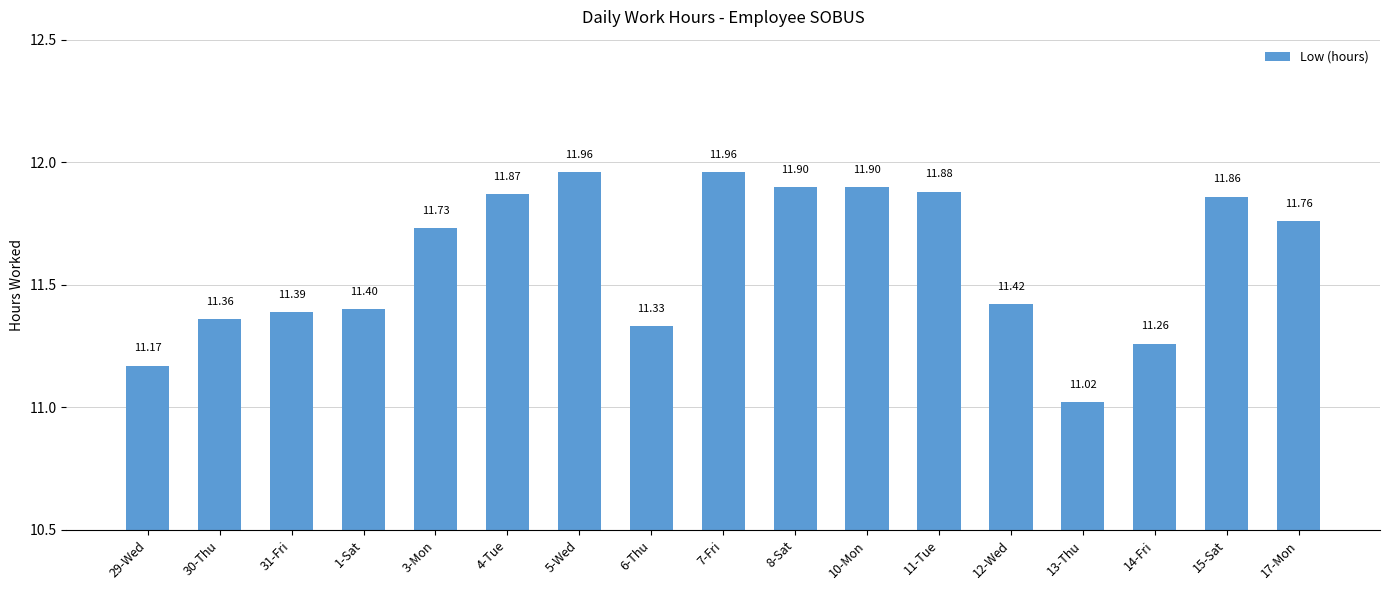

At which label is the value closest to 11?

13-Thu